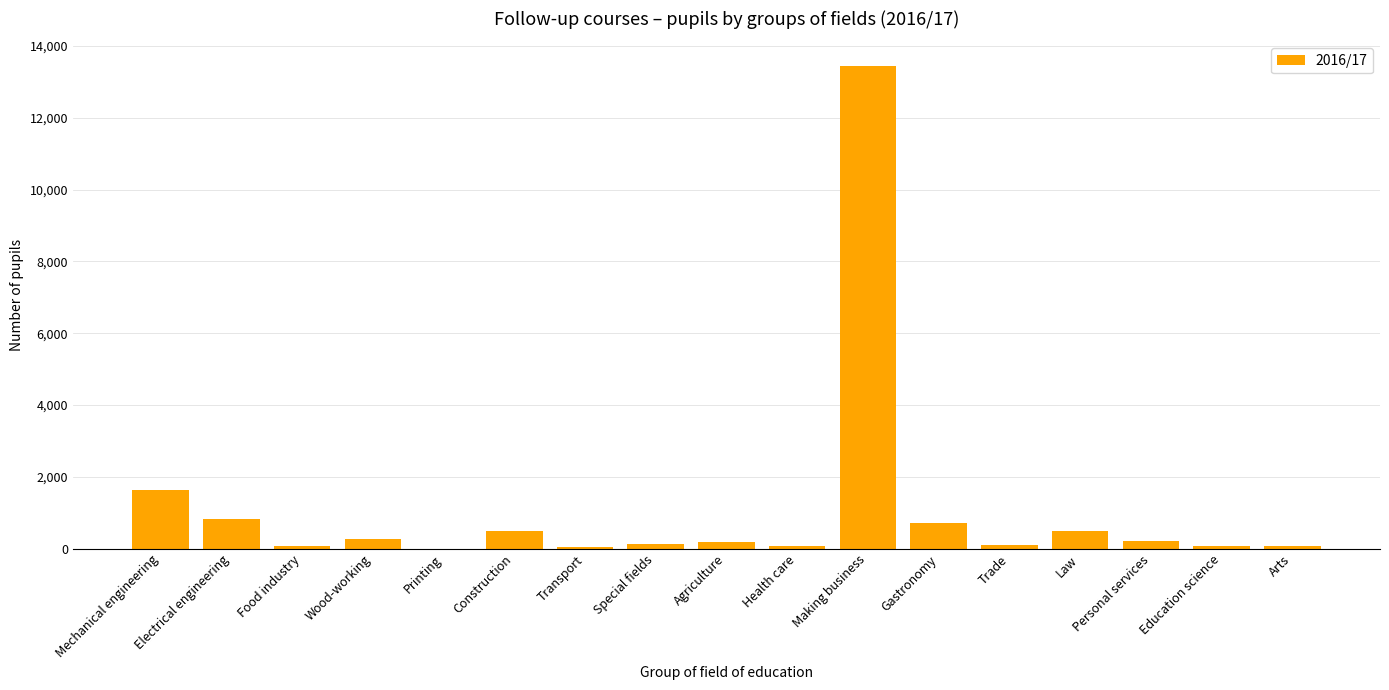

Are the bars grouped side by side (vs. stacked)?

No